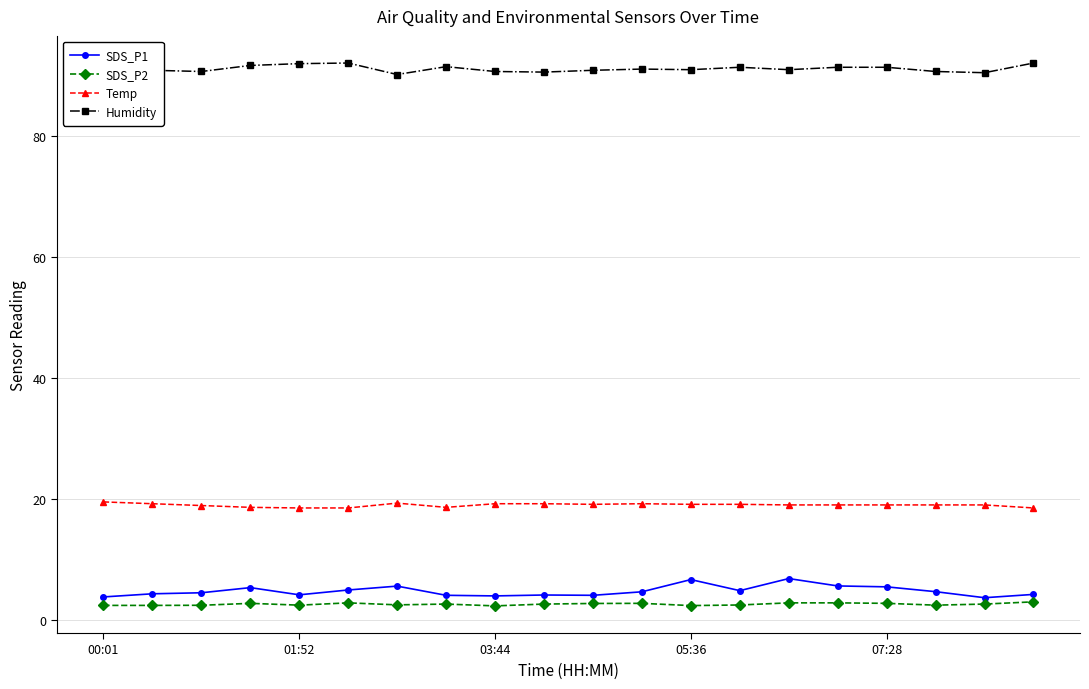

How many interior local valleys does the Humidity series have?

6